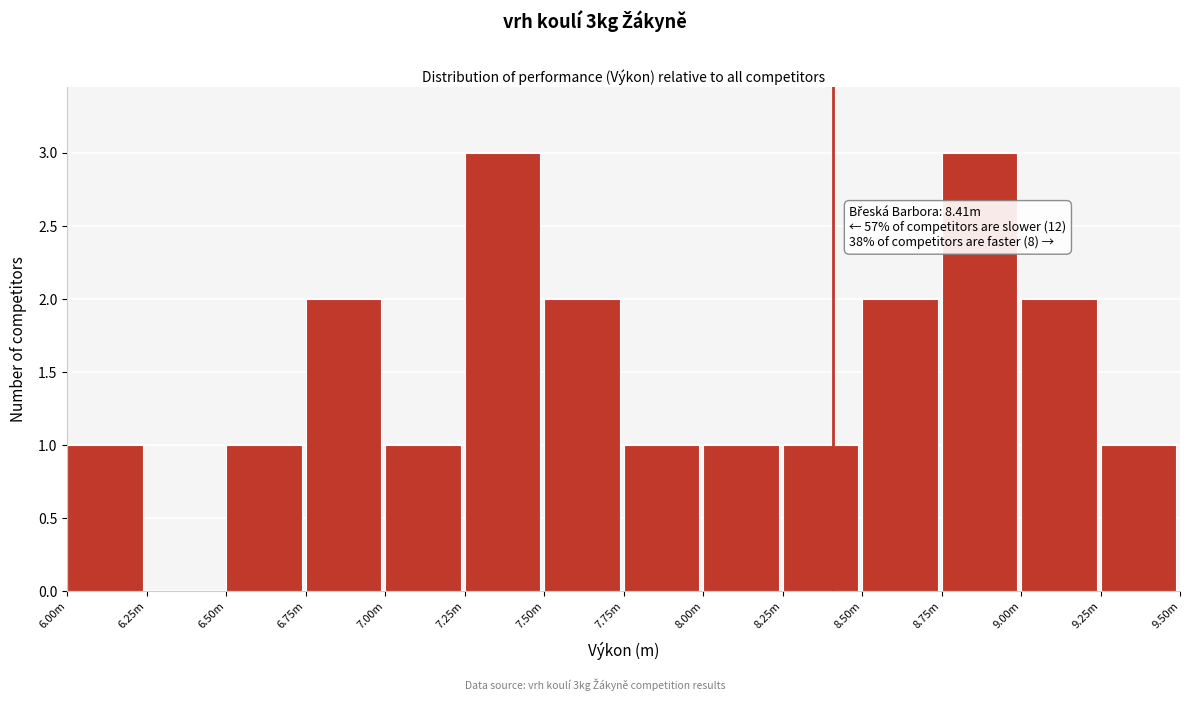

Reading left to right, extract all data points from this chart.

6.00m=1	6.25m=0	6.50m=1	6.75m=2	7.00m=1	7.25m=3	7.50m=2	7.75m=1	8.00m=1	8.25m=1	8.50m=2	8.75m=3	9.00m=2	9.25m=1